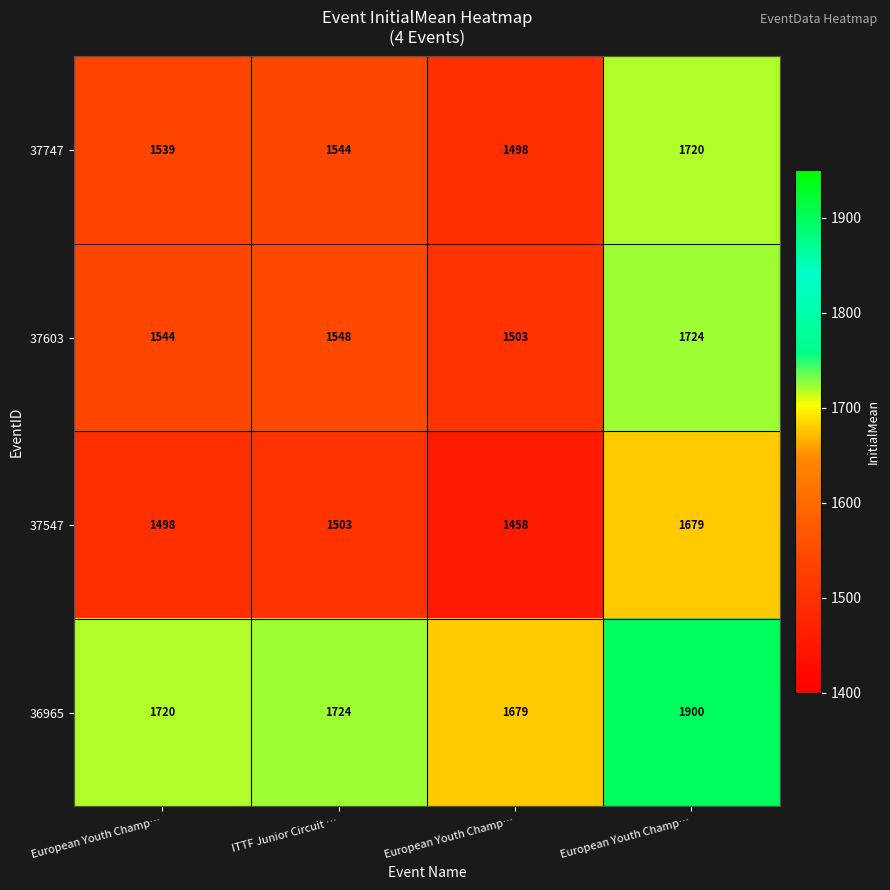

Count the number of categories in the chart.

4